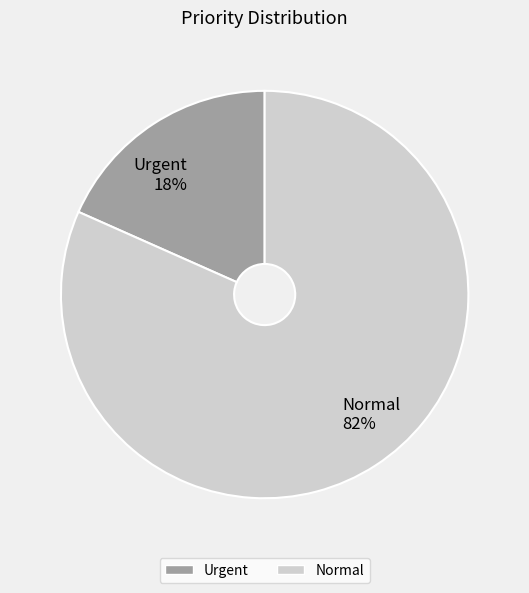

To the nearest percent, what percentage of the pie is Urgent?

18%